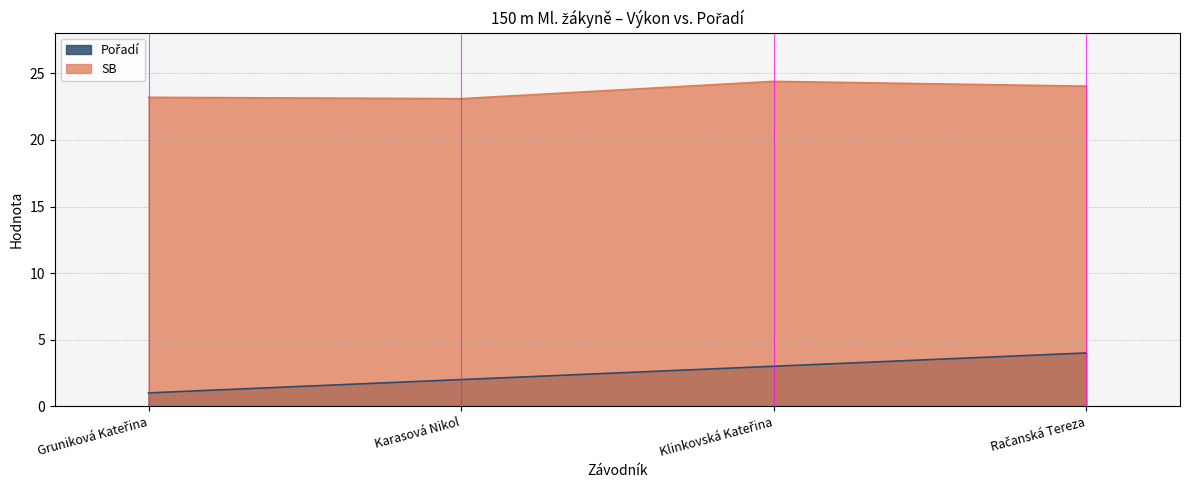

List the series in order of their peak value, highest first.

SB, Pořadí